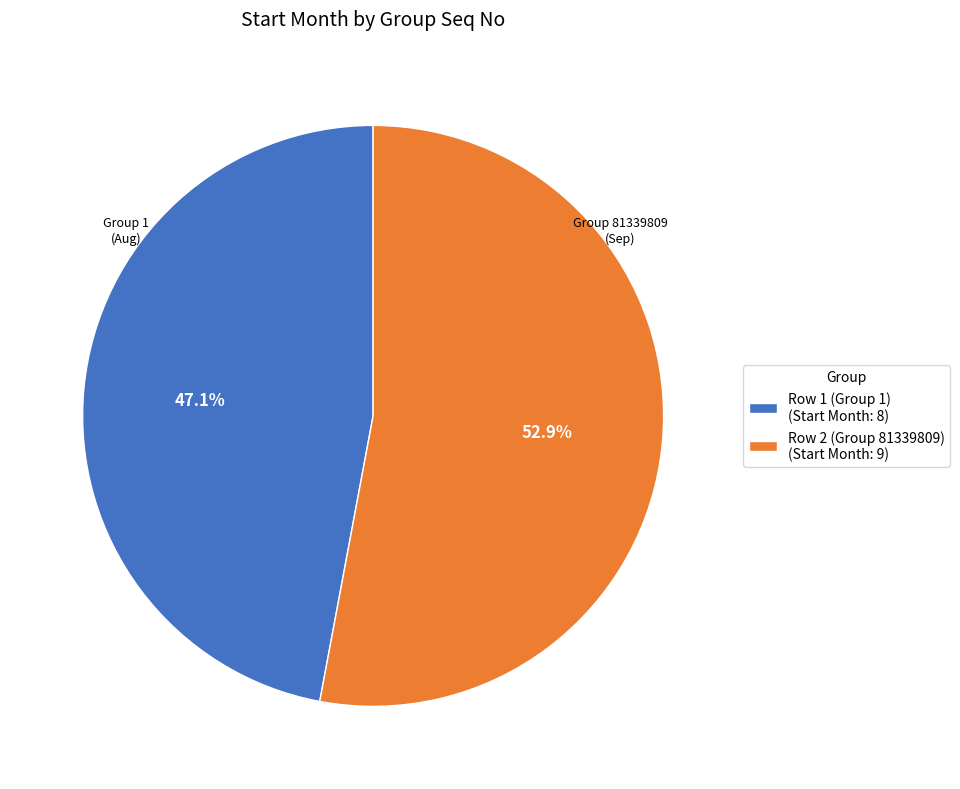

To the nearest percent, what is the combined percentage of Row 2 (Group 81339809) and Row 1 (Group 1)?

100%